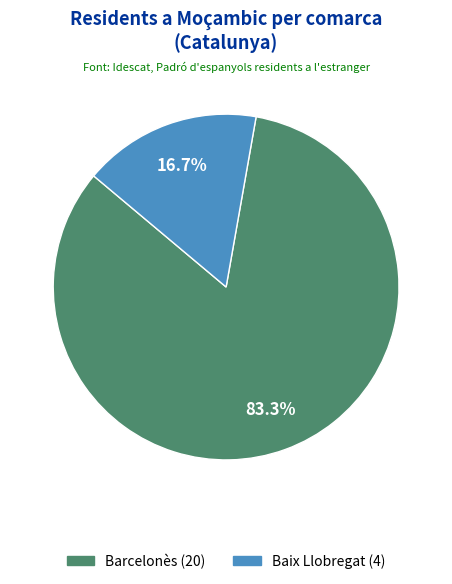

Is there a majority slice in this chart?

Yes